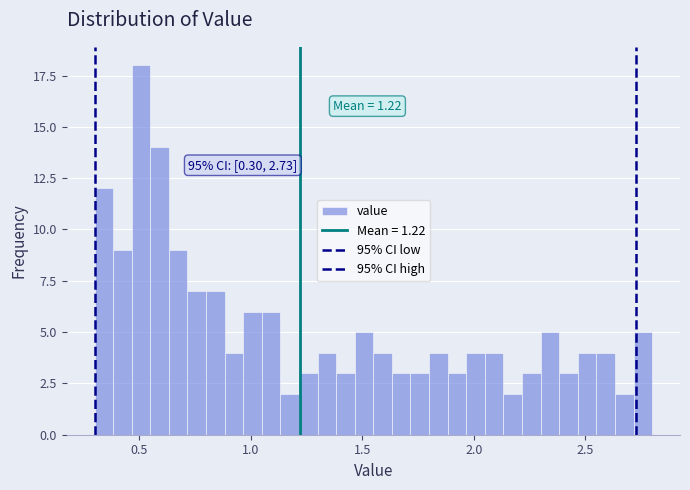

Around what value on the x-axis is the tallest bar? Give the approximate position of its centre, as read against the axis.

0.50